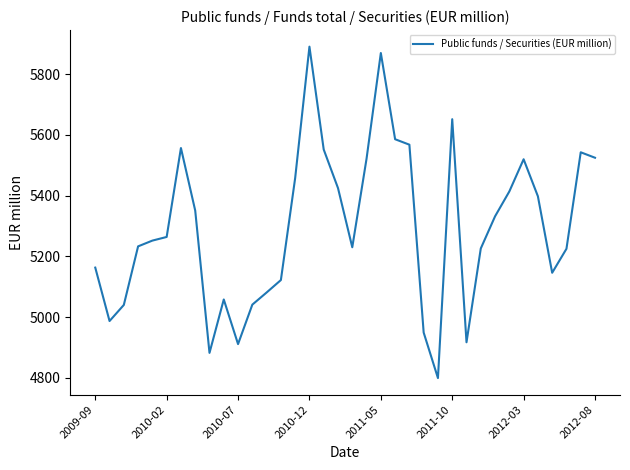

True or false: there are more than 0 points higher than both neighbors.

True